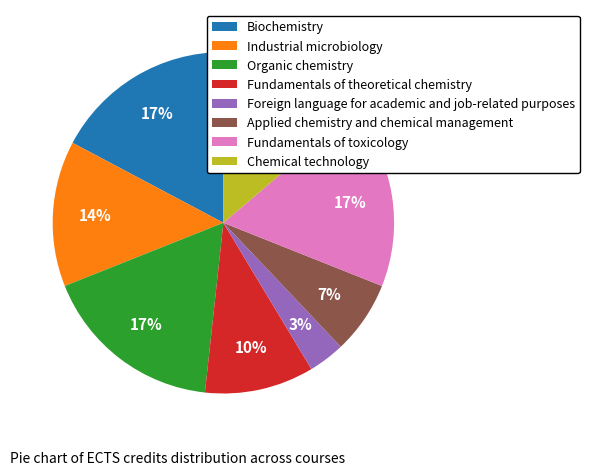

To the nearest percent, what percentage of the pie is Fundamentals of theoretical chemistry?

10%